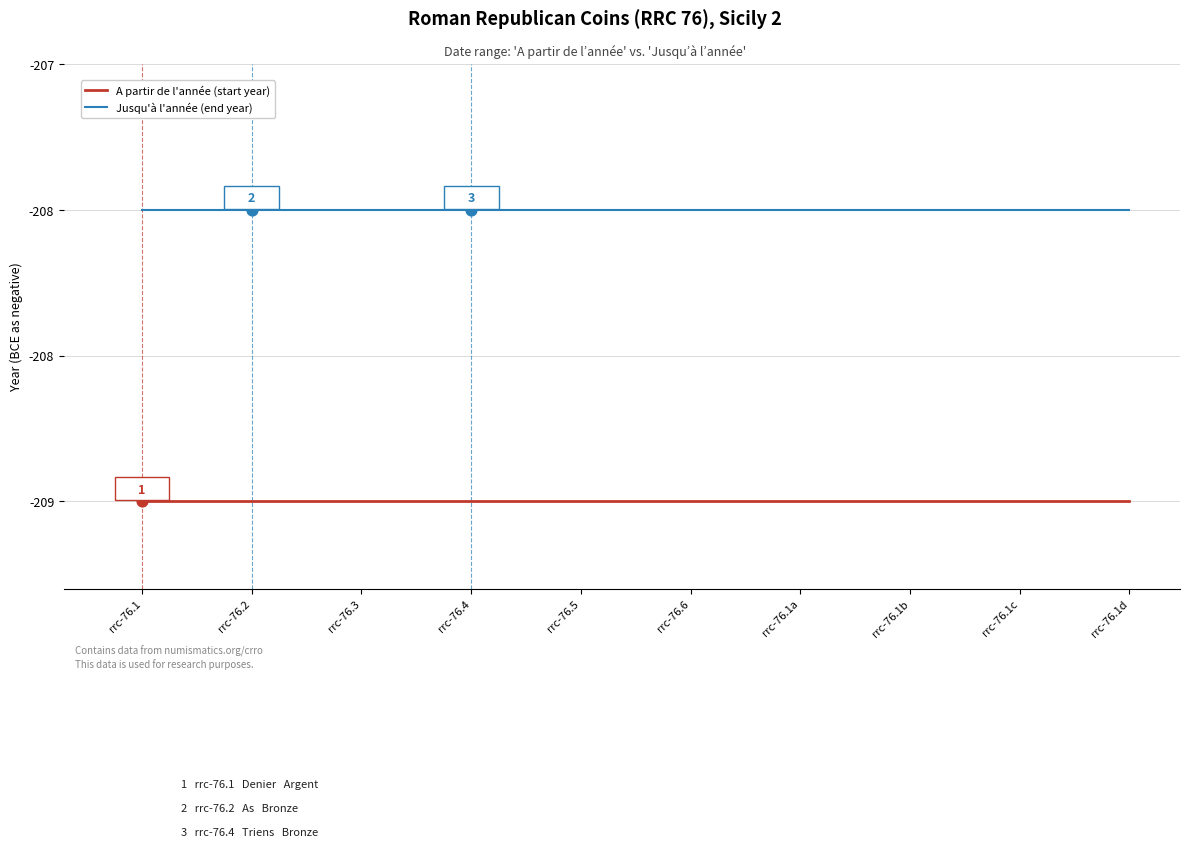

At which category is the sum across all series the highest?

rrc-76.1